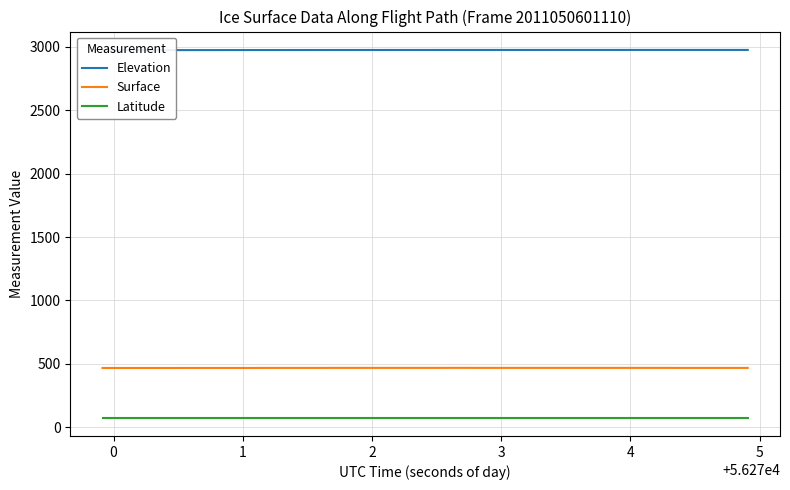

True or false: Latitude and Surface intersect in this chart.

False